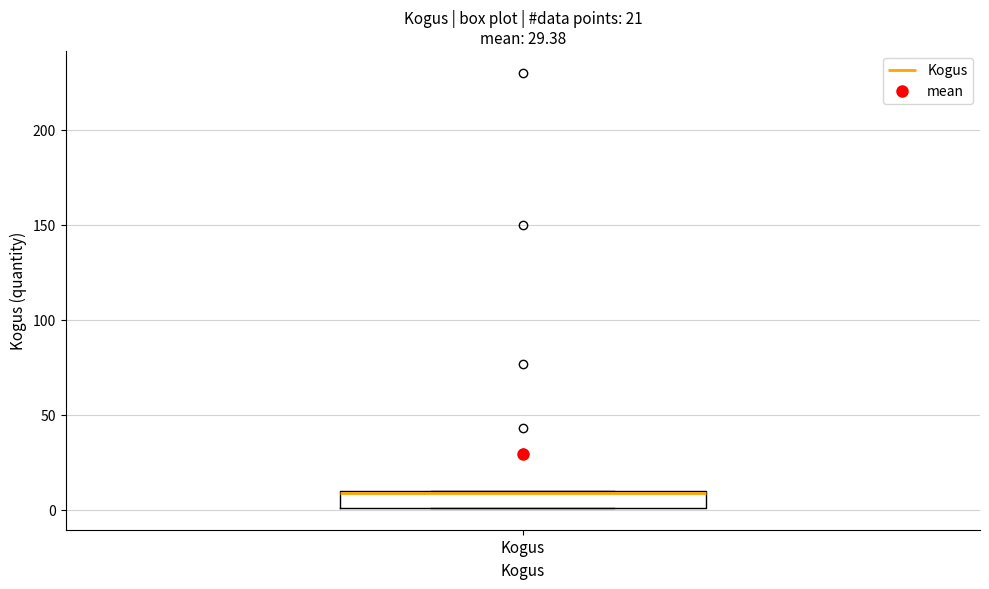

Transcribe this box plot: give where the median line is, the range the box spans, and where the two whiskers end, as read against the y-axis. The values are not printed on the chart, so give them approximately, as read against the axis.

median 10 (drawn on the box's upper edge), box 0 to 10, whiskers 0 to 10